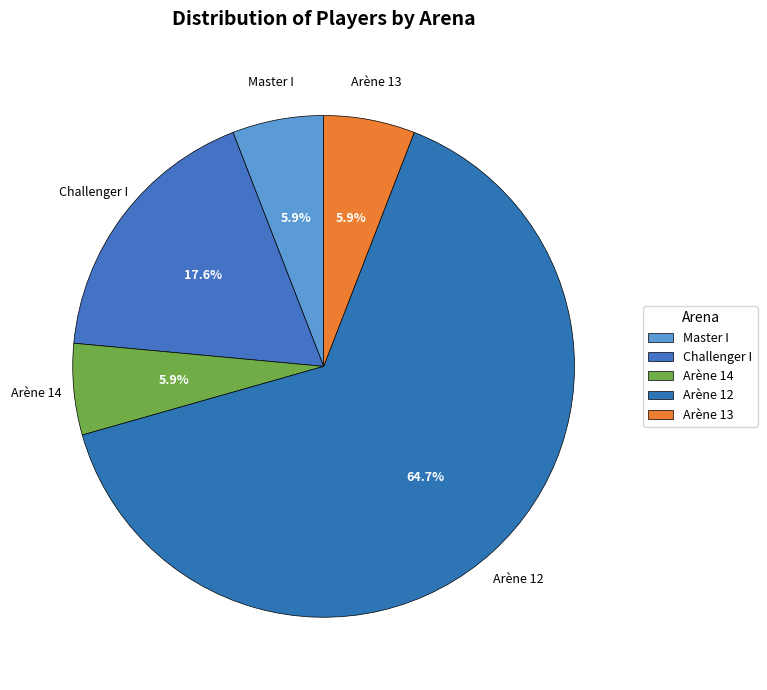

What percentage is NOT represented by Challenger I?

82.4%